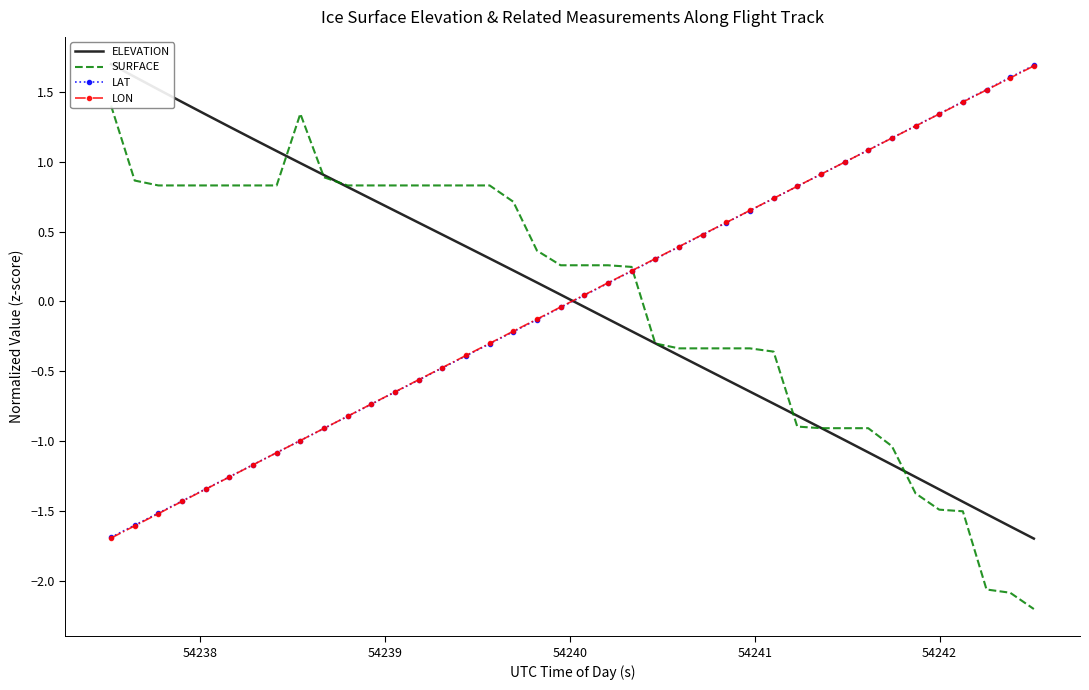

What is the minimum value for LON?

-1.7